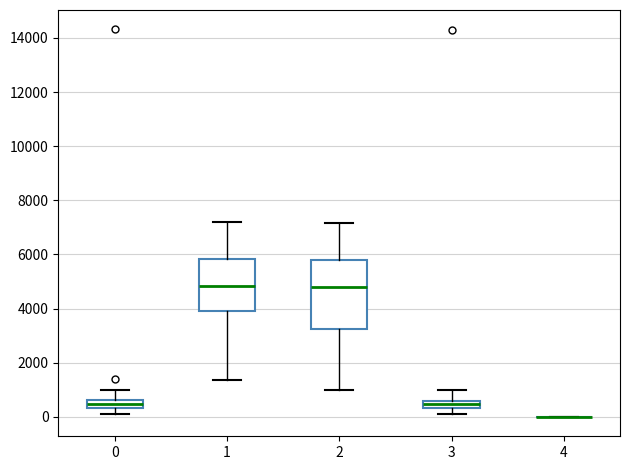

Where is the upper edge of the box at x = 1 on the y-axis? The values are not printed on the chart, so give them approximately, as read against the axis.

5800